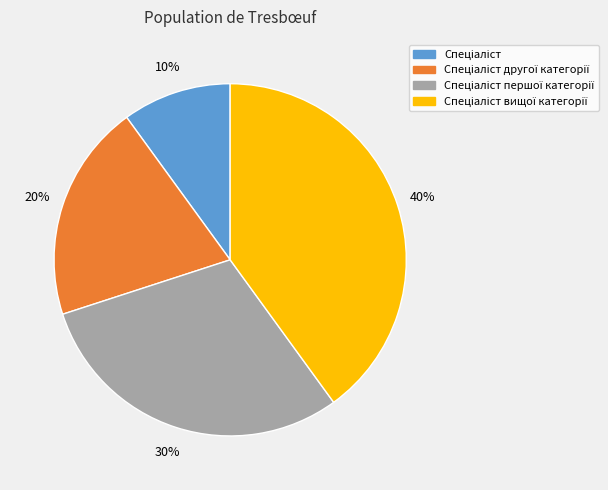

Does any single category account for the majority?

No